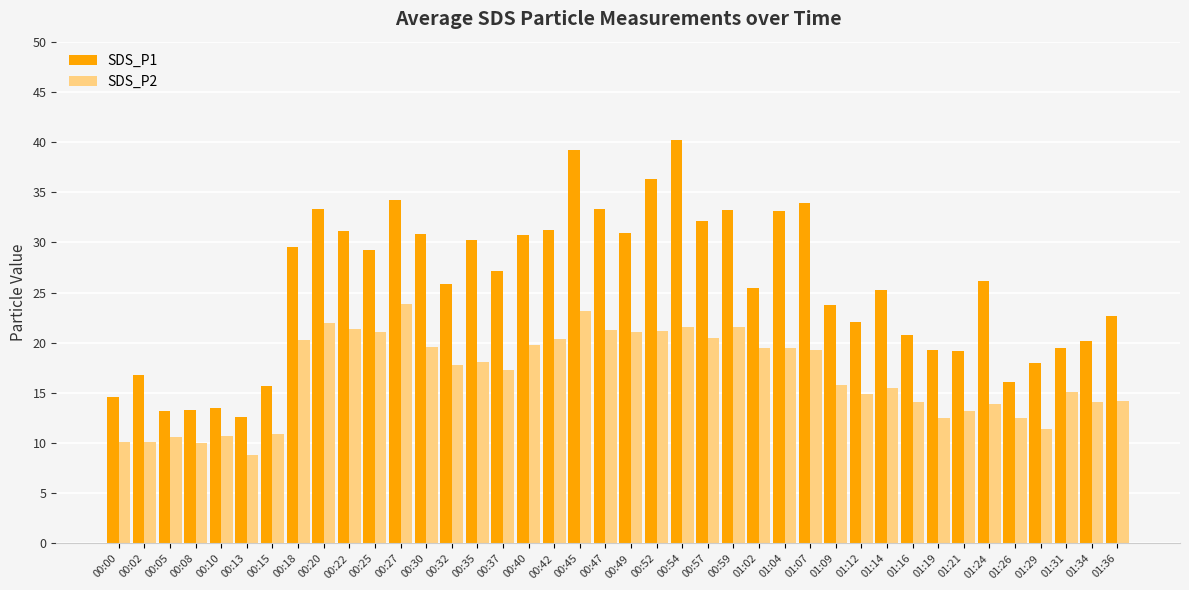

What is the average value of the SDS_P2 series?

16.7